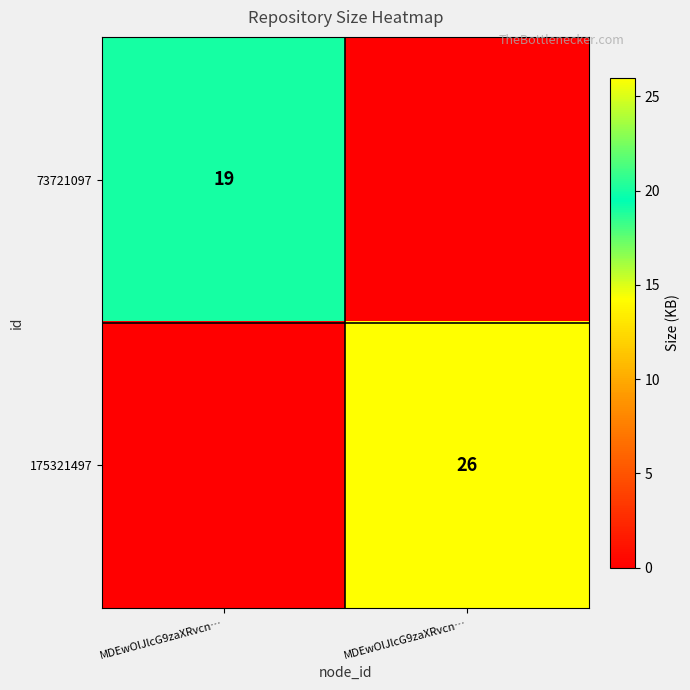

How many 73721097 values are between 0 and 19?

2